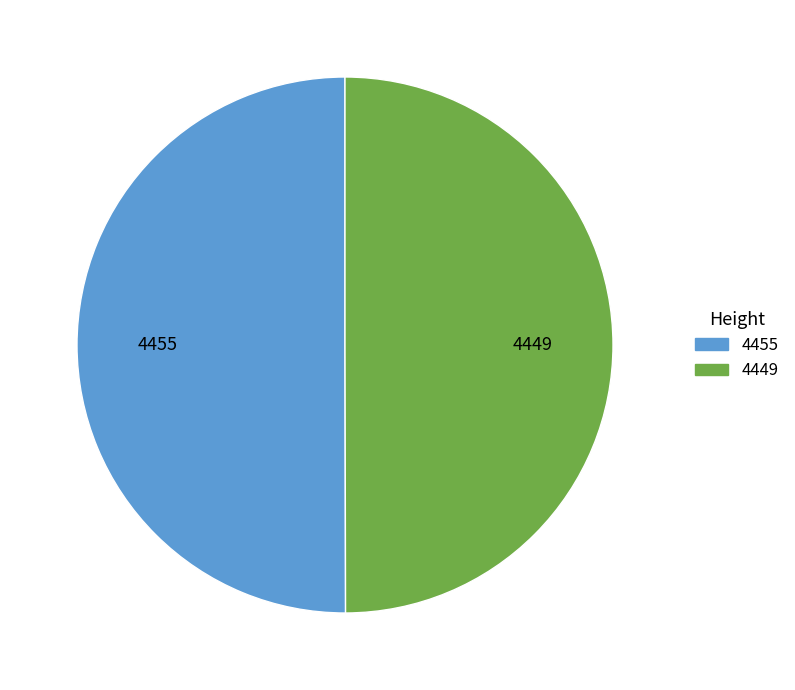

Is the sum of 4455 and 4449 greater than half?

Yes